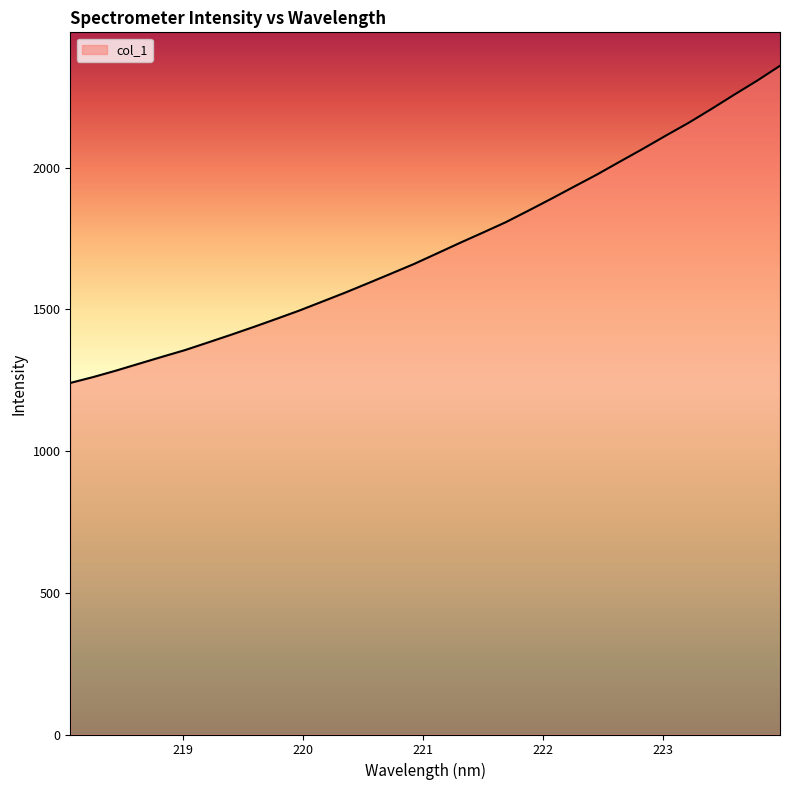

What is the maximum value shown in the chart?

2359.7